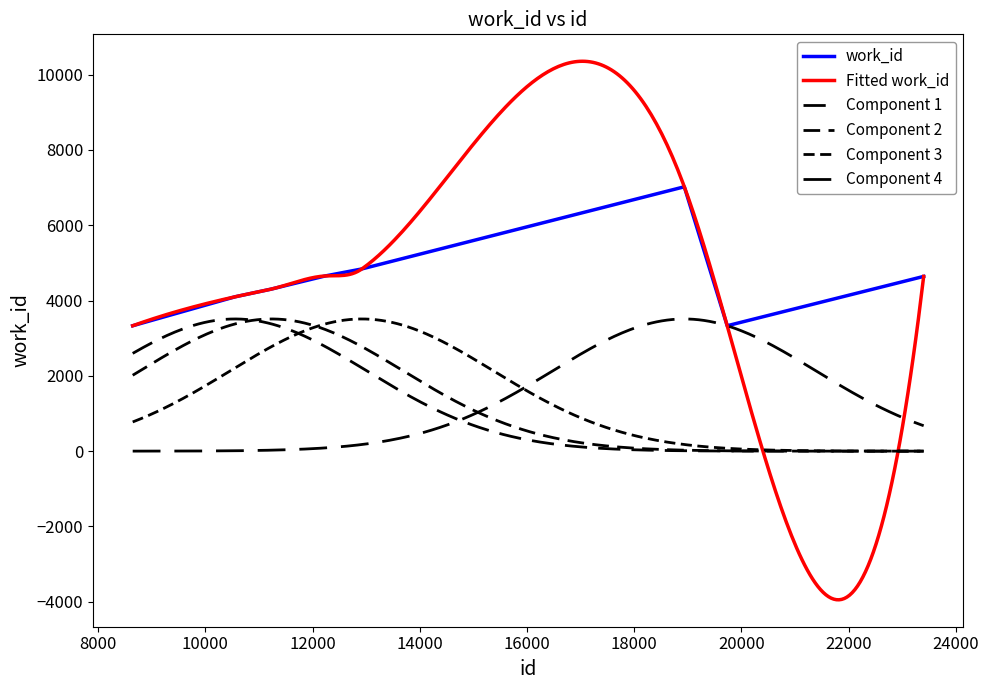

Where is the first local minimum?

19734